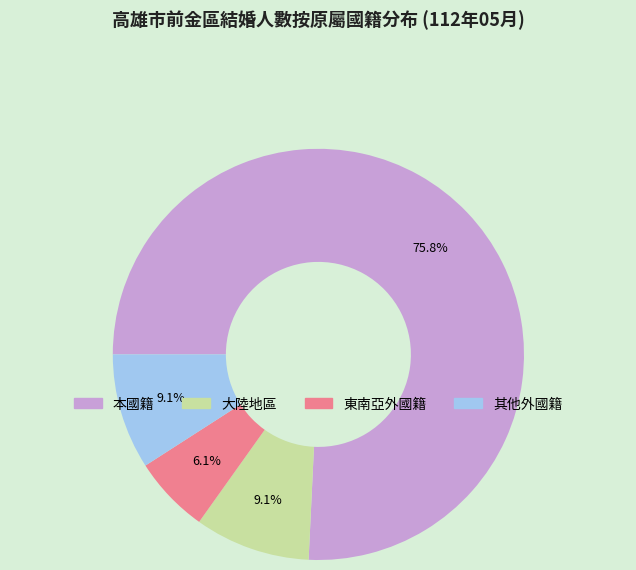

How many slices are in this pie chart?

4